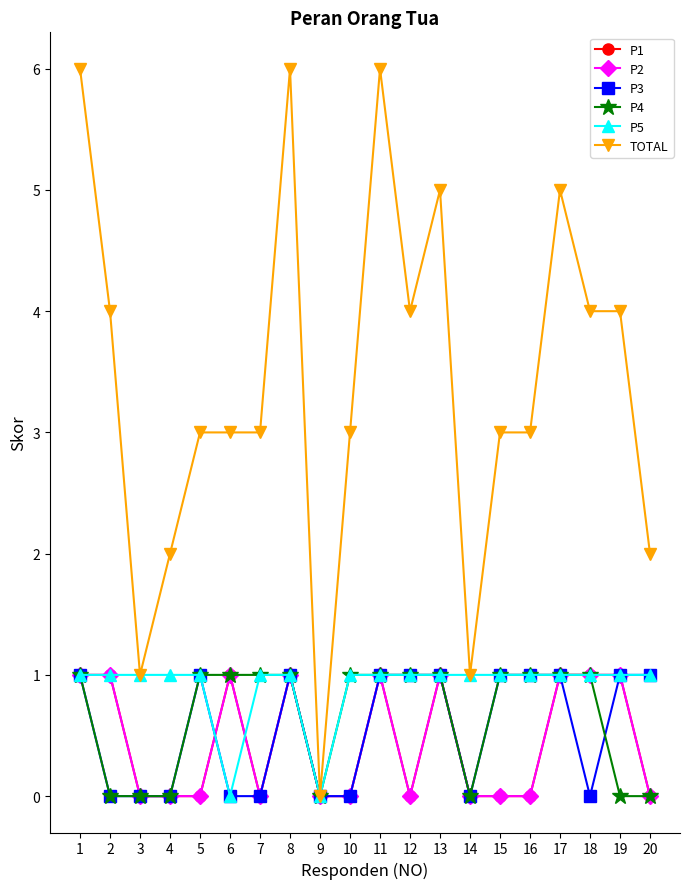

Rank the categories by P5 value from highest to lowest.

1, 2, 3, 4, 5, 7, 8, 10, 11, 12, 13, 14, 15, 16, 17, 18, 19, 20, 6, 9